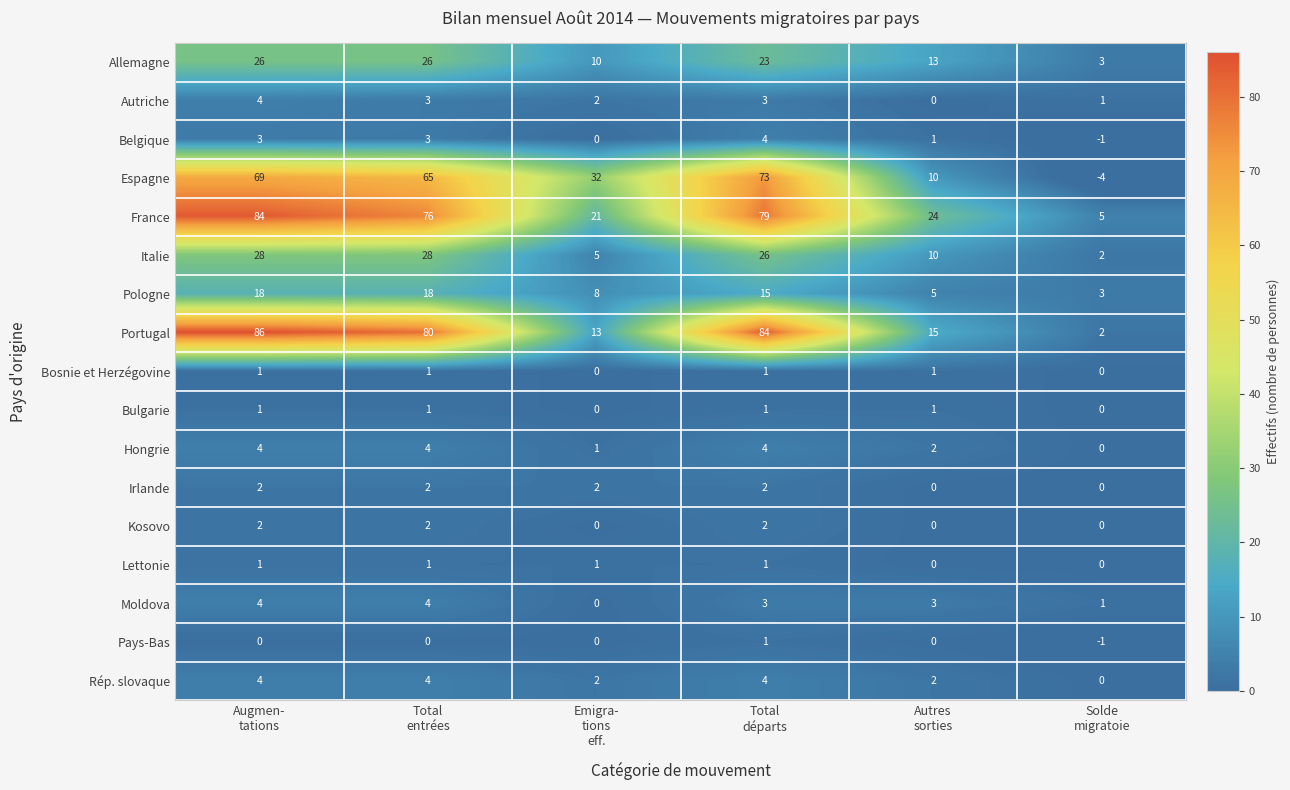

What is the smallest value displayed?

-4